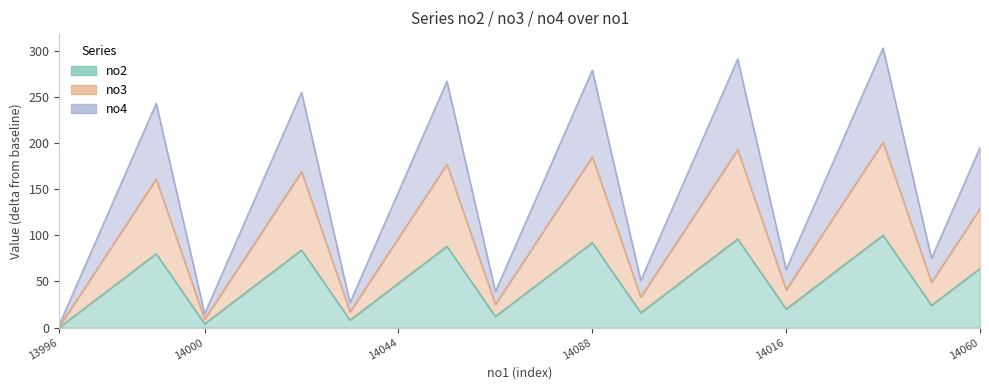

Between 14096 and 14000, which is larger?

14096